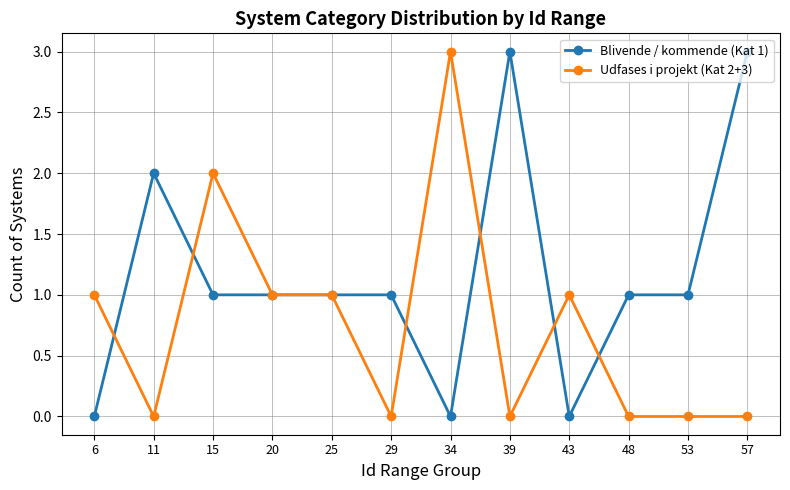

Is it true that Blivende / kommende (Kat 1) equals 1 at 39?

False